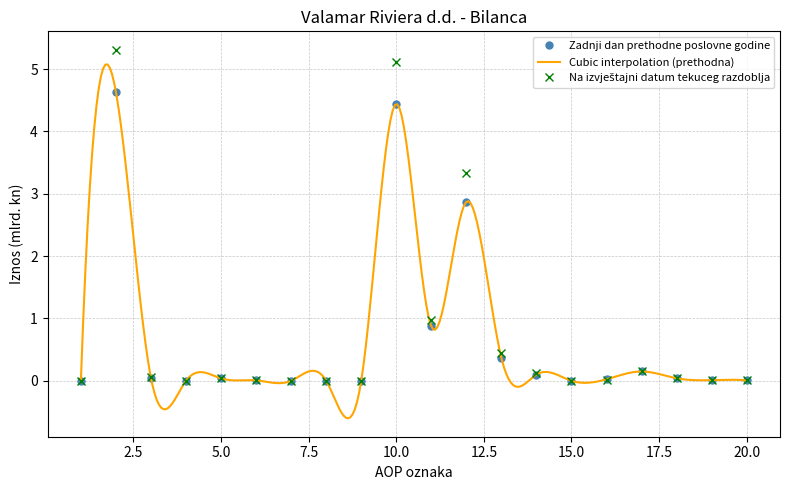

Is it true that Na izvještajni datum tekuceg razdoblja equals 3.1 at 1?

False